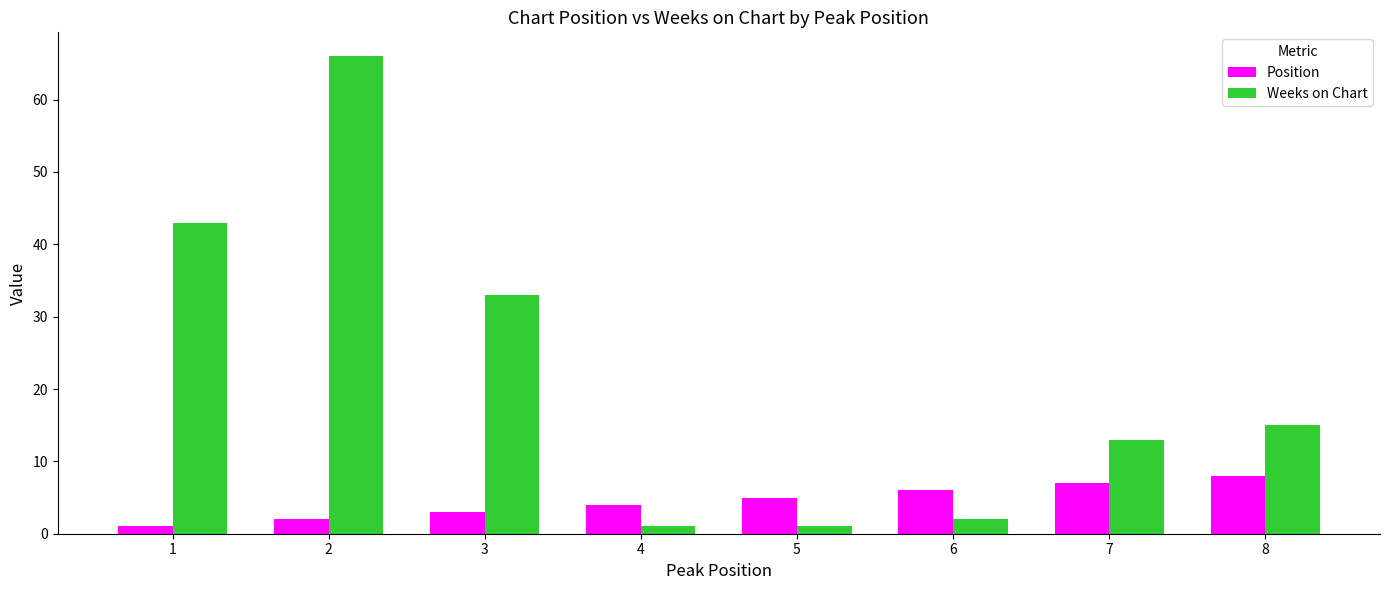

Is it true that Weeks on Chart equals 33 at 3?

True